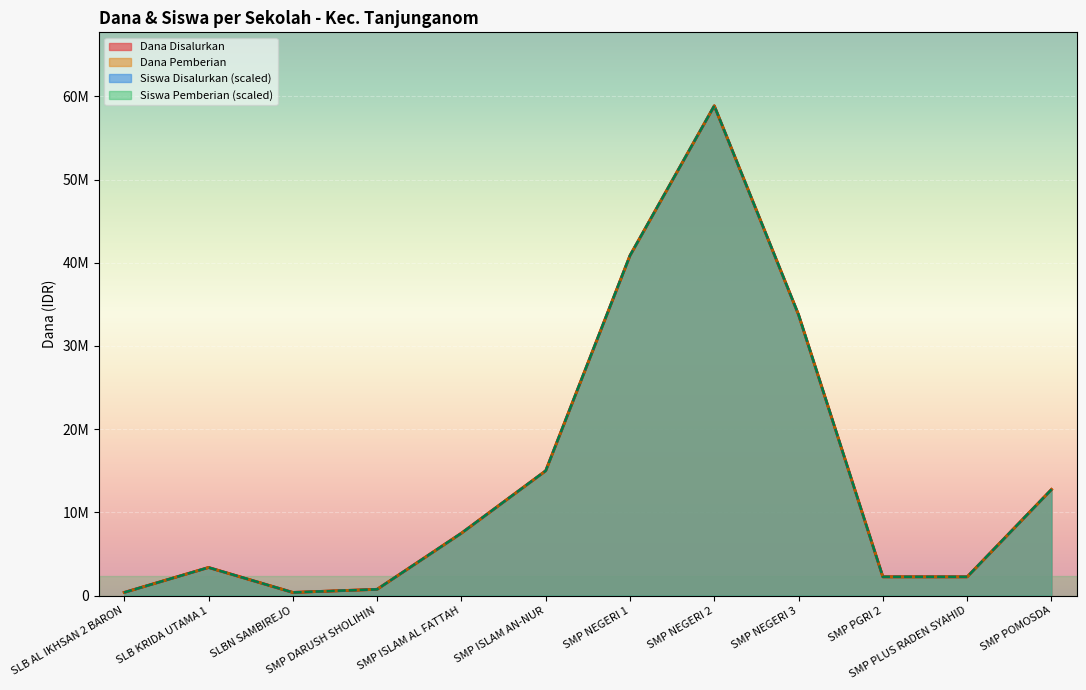

Rank the categories by Siswa Pemberian value from highest to lowest.

SMP NEGERI 2, SMP NEGERI 1, SMP NEGERI 3, SMP ISLAM AN-NUR, SMP POMOSDA, SMP ISLAM AL FATTAH, SLB KRIDA UTAMA 1, SMP PGRI 2, SMP PLUS RADEN SYAHID, SMP DARUSH SHOLIHIN, SLB AL IKHSAN 2 BARON, SLBN SAMBIREJO